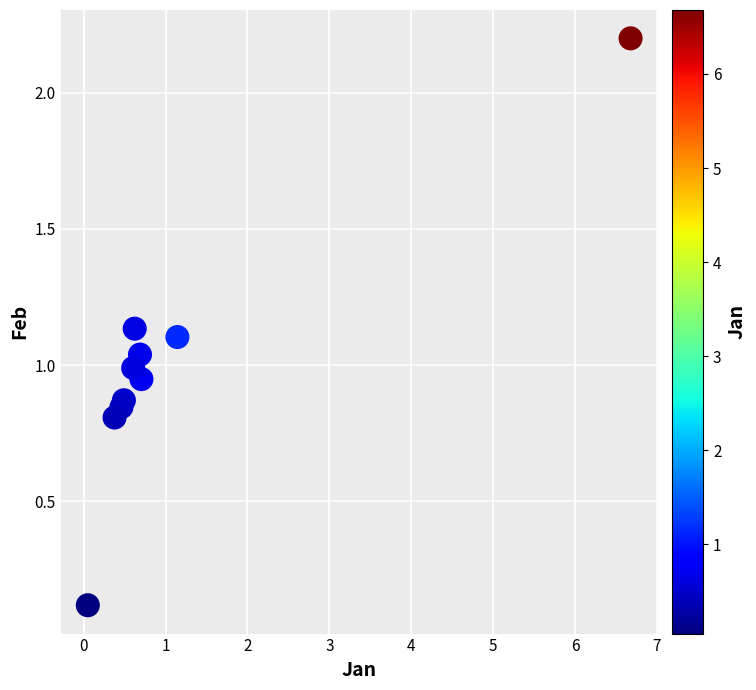

What is the average X value?

1.2